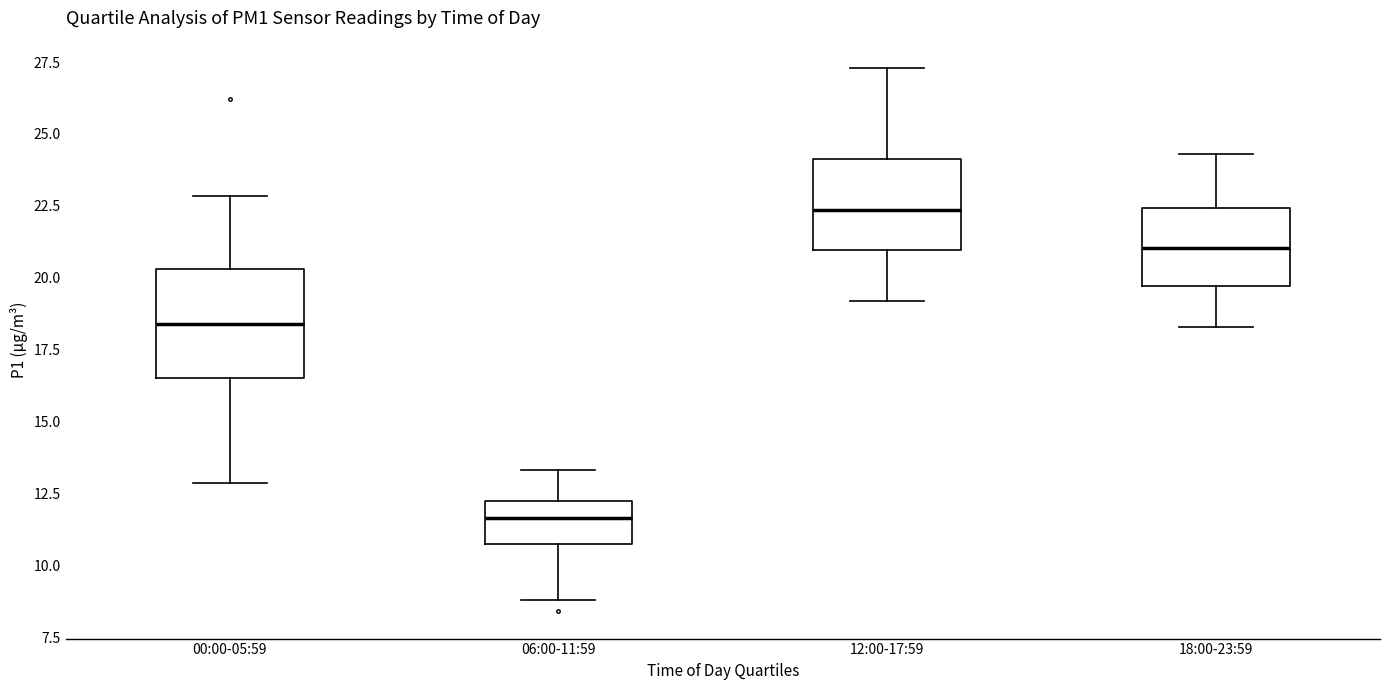

Comparing the boxes themselves (not the whiskers), which one is the tallest?

00:00-05:59